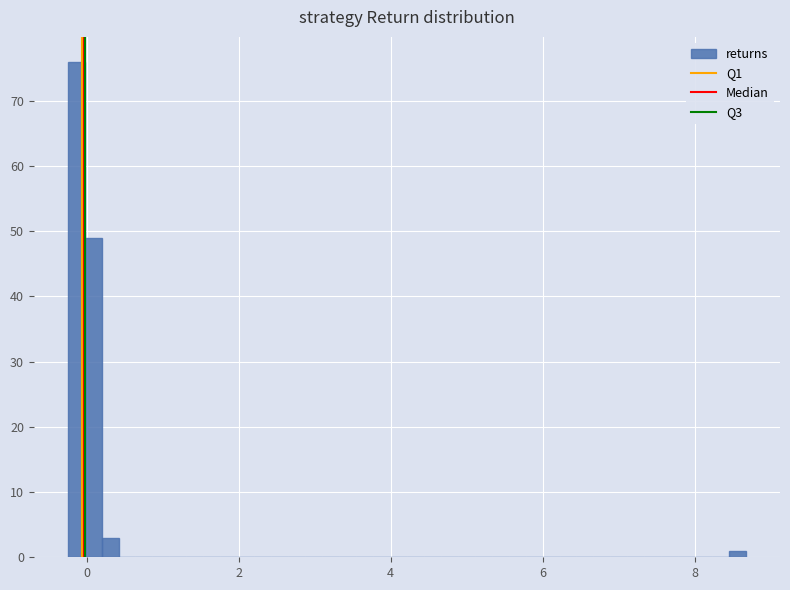

Read against the x-axis, roughly where is the centre of the tallest bar?

-0.2